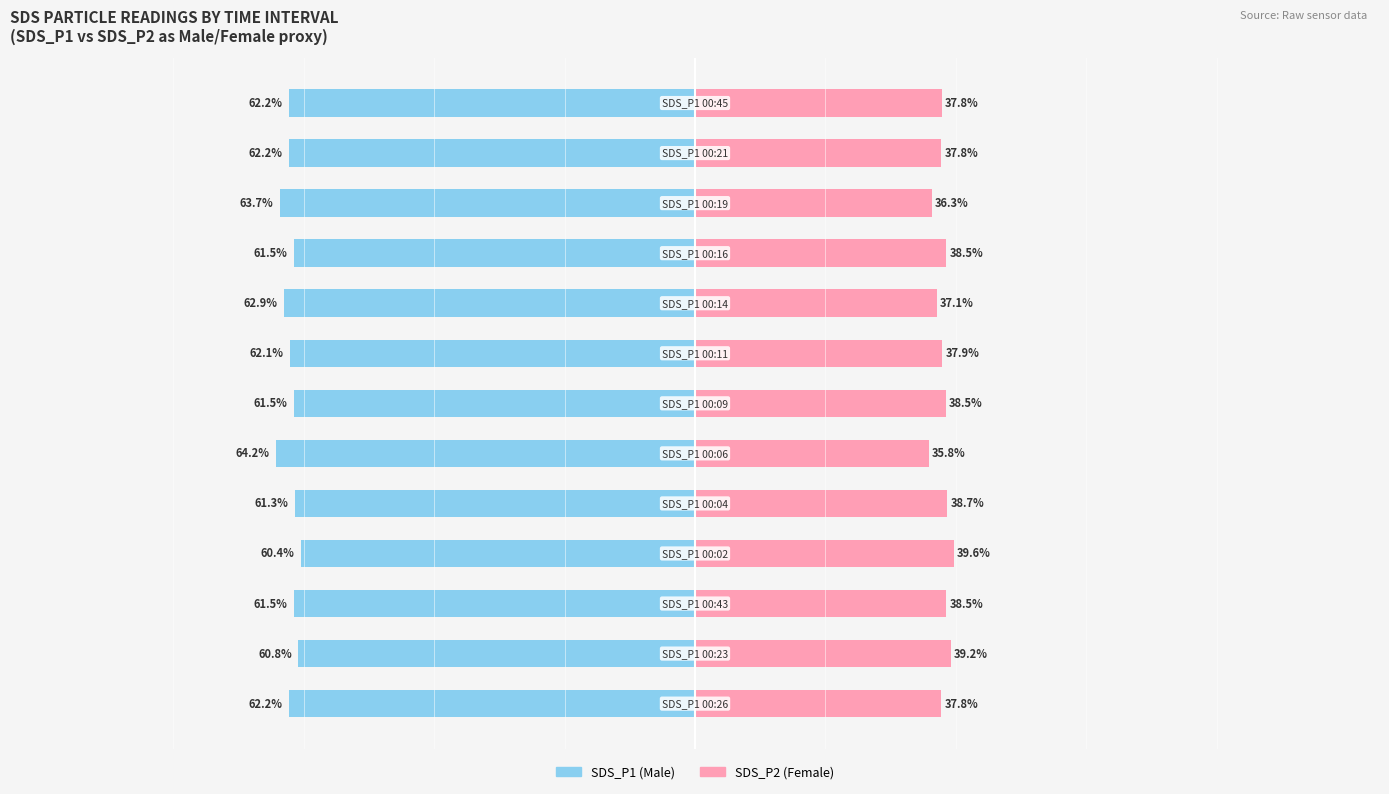

How many groups of bars are there?

13